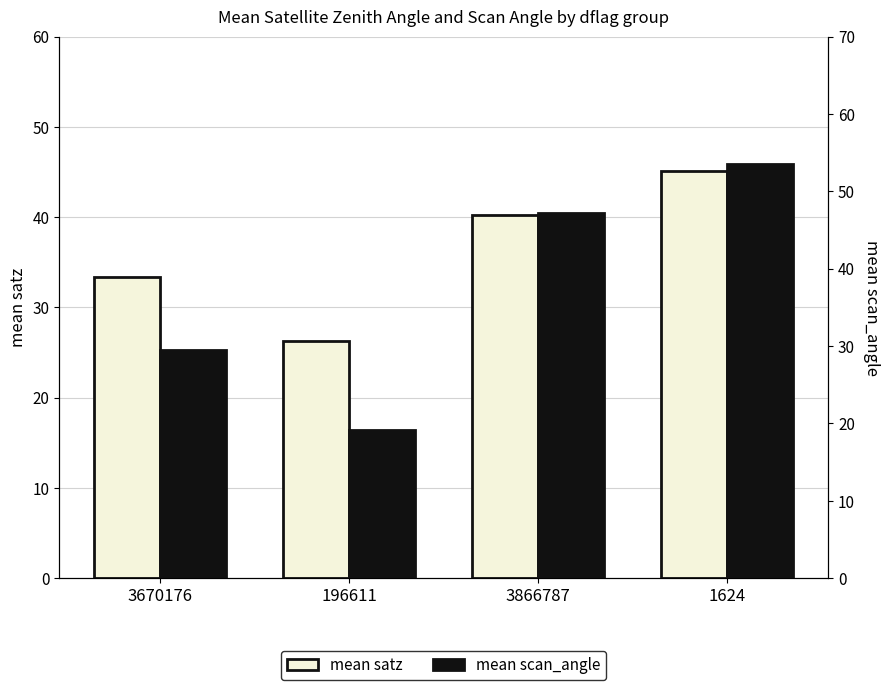

Is the value of mean satz at 3670176 greater than the value of mean scan_angle at 1624?

No